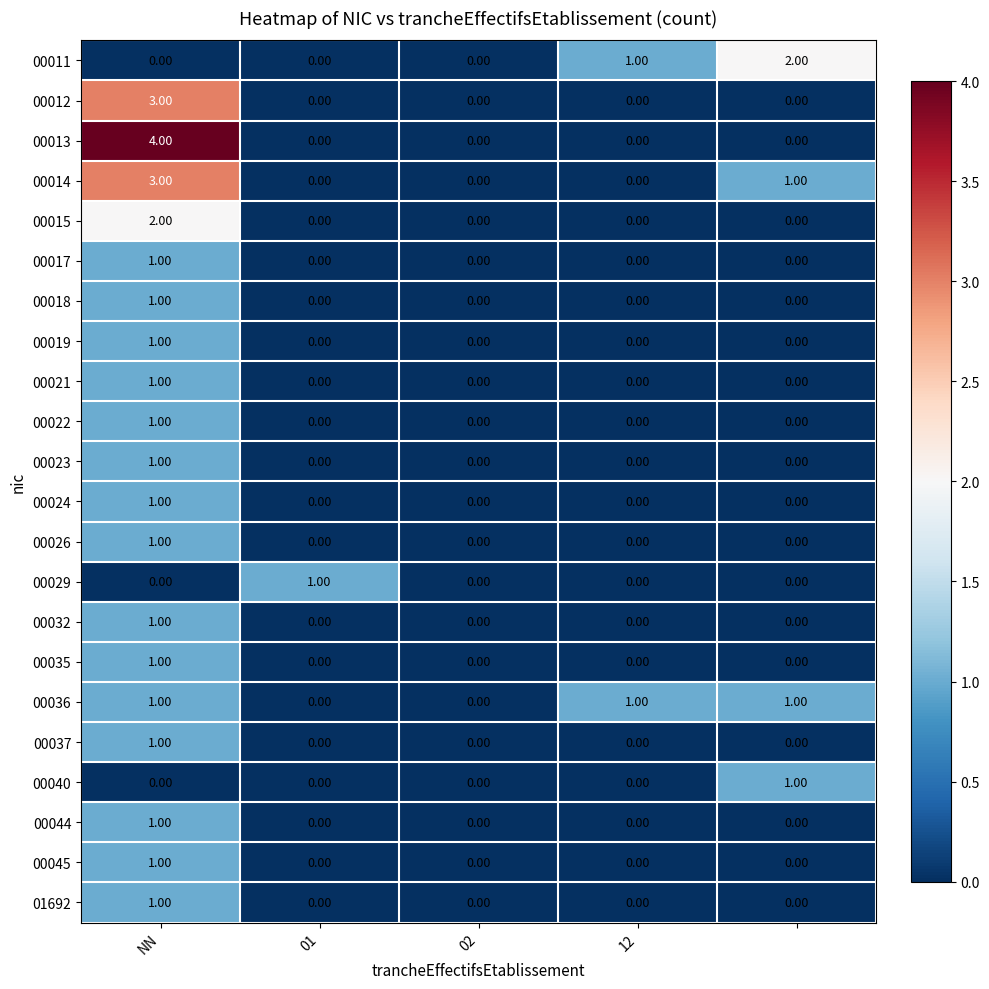

How many series are shown in this chart?

22